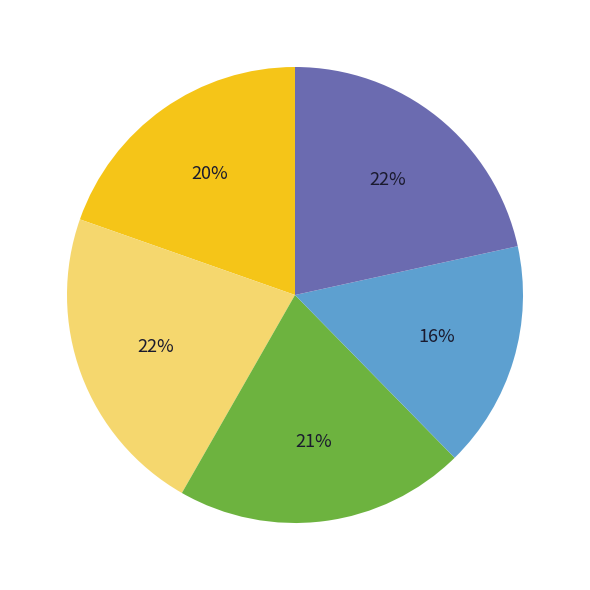

To the nearest percent, what is the average slice percentage?

20%